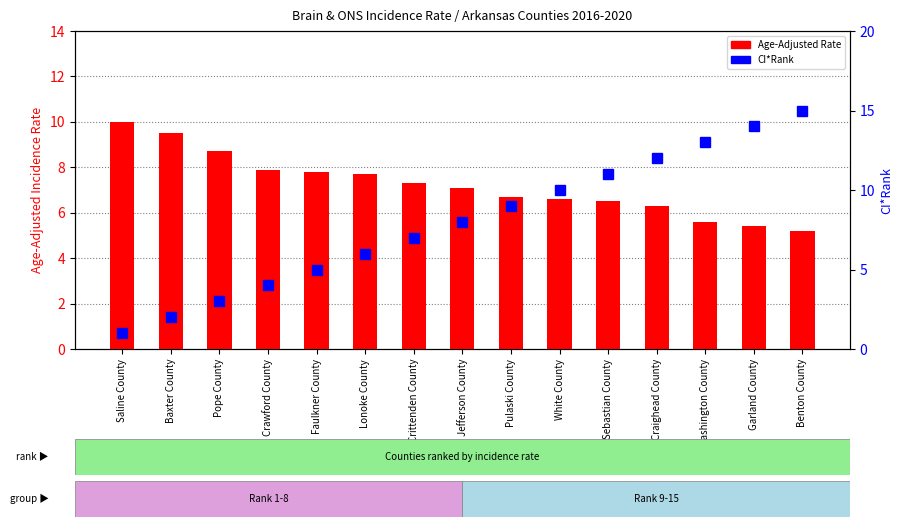

Which label corresponds to the smallest value in the chart?

Saline County